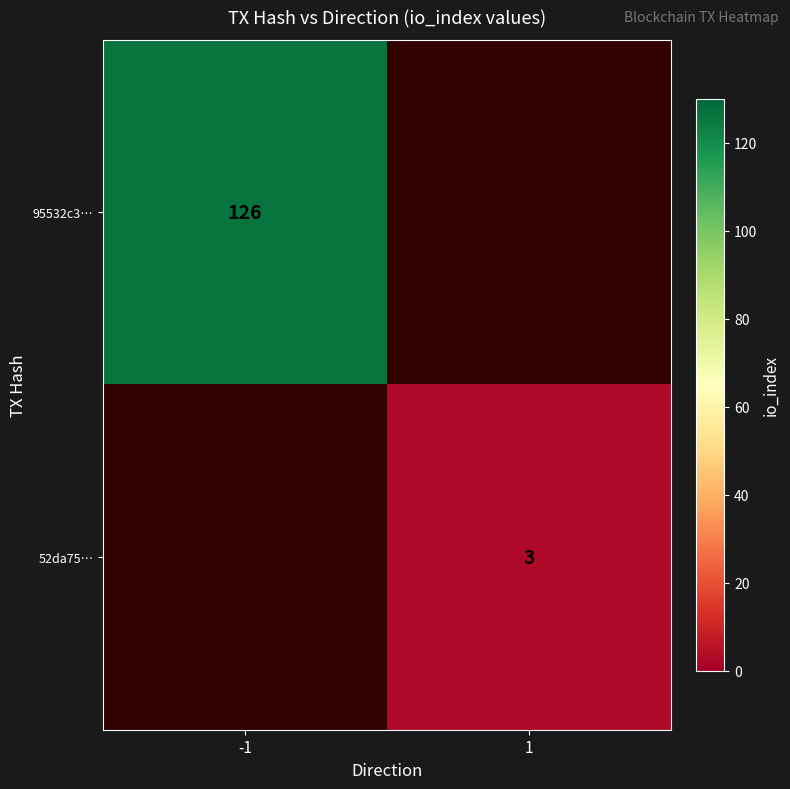

What is the greatest value displayed?

126.0